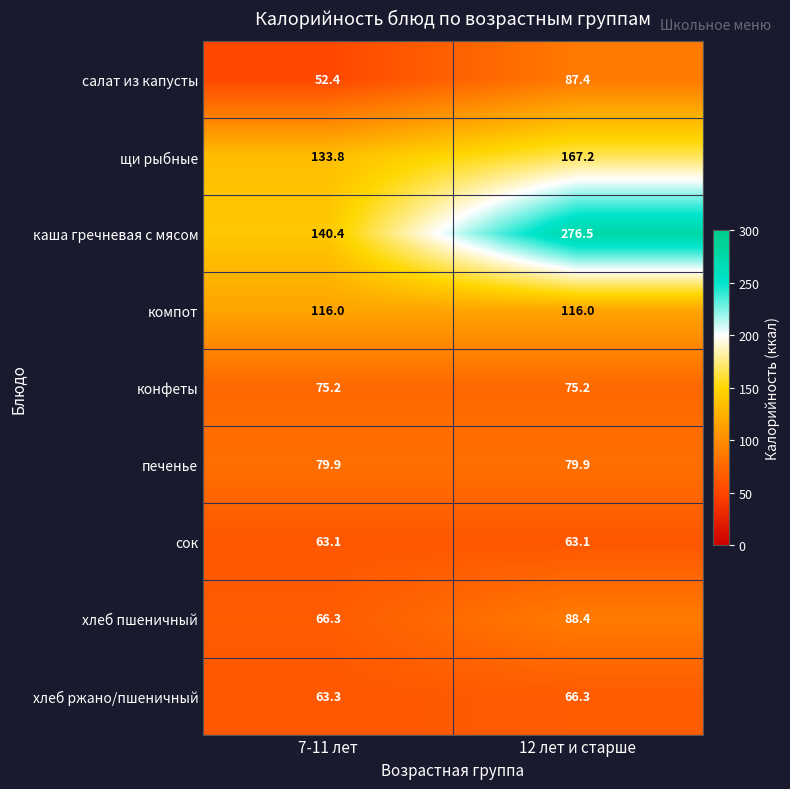

True or false: хлеб пшеничный has a value of 66.3 at 7-11 лет.

True